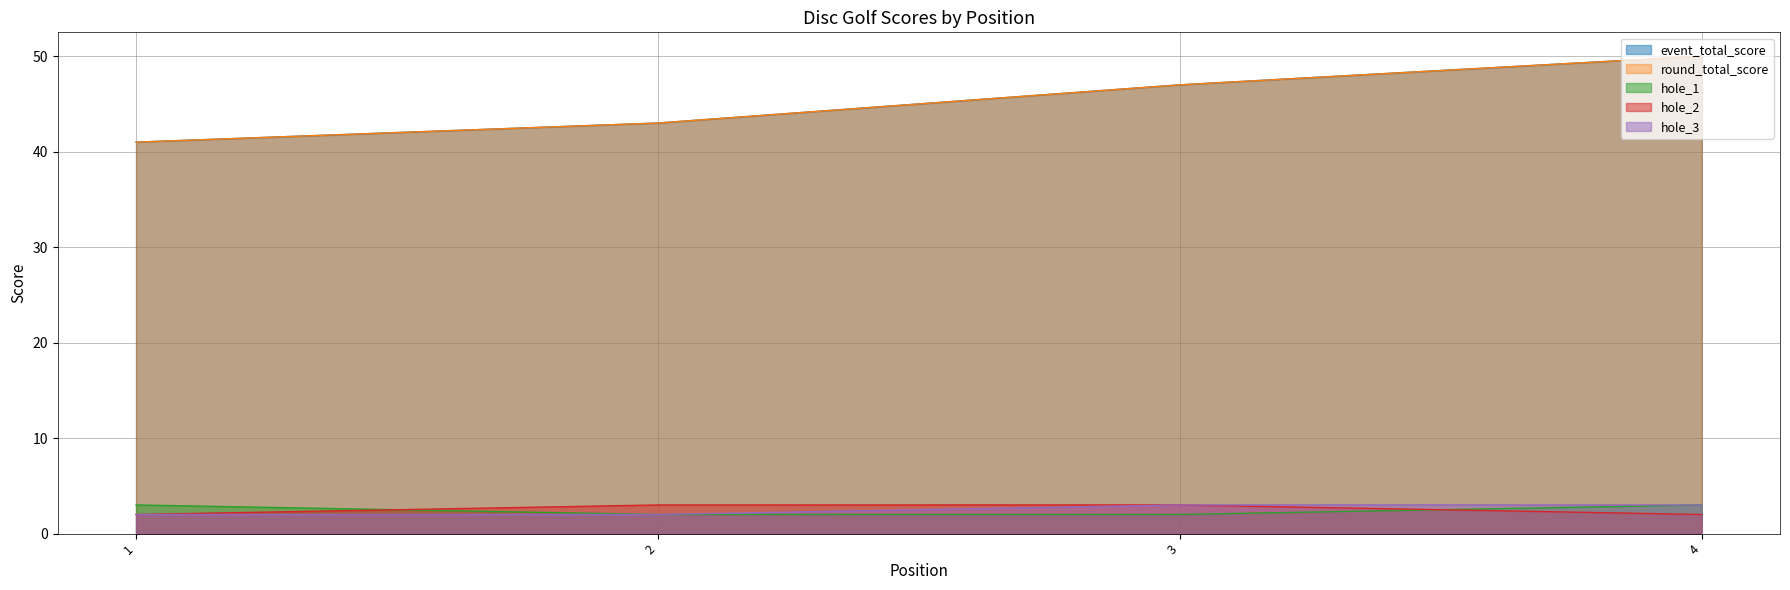

What is the smallest value displayed?

2